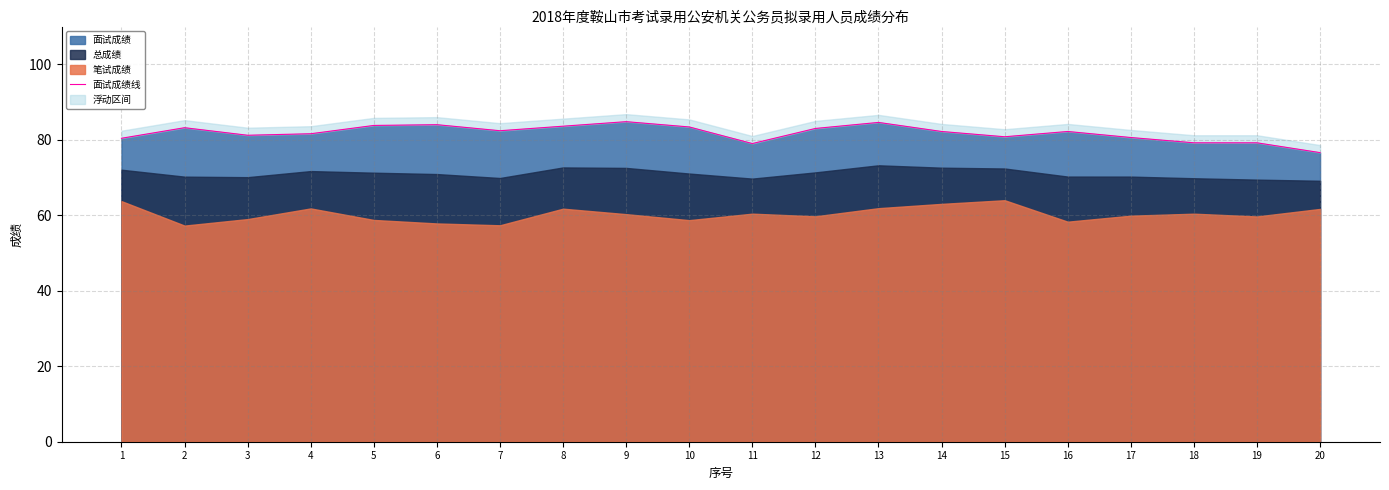

Where does the data first go above 82?

2